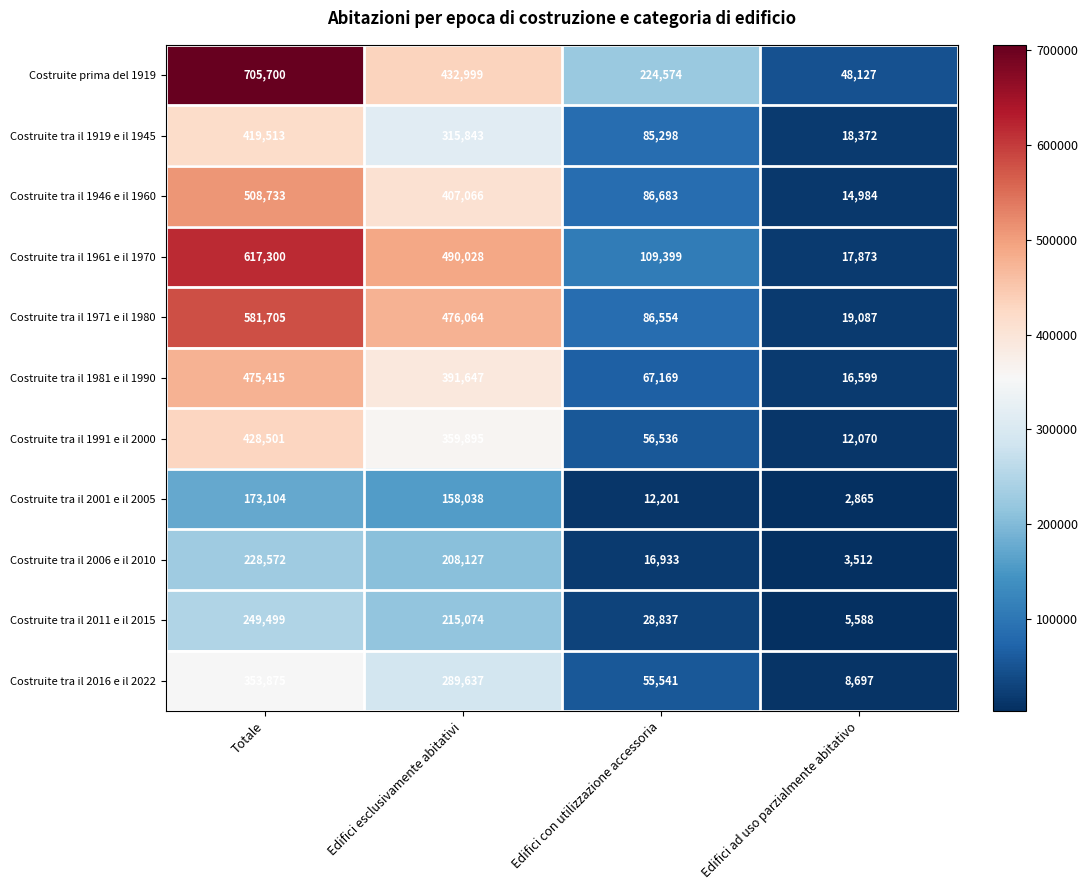

Which series has the largest total across all categories?

Costruite prima del 1919